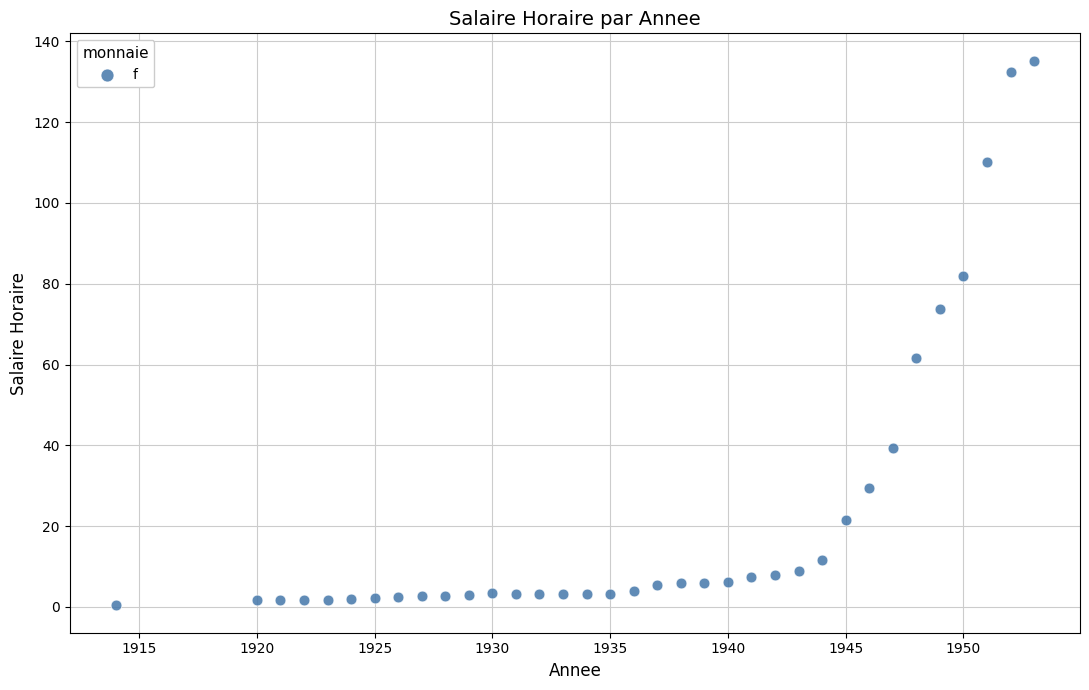

What is the range of X values (max minus min)?

39.0